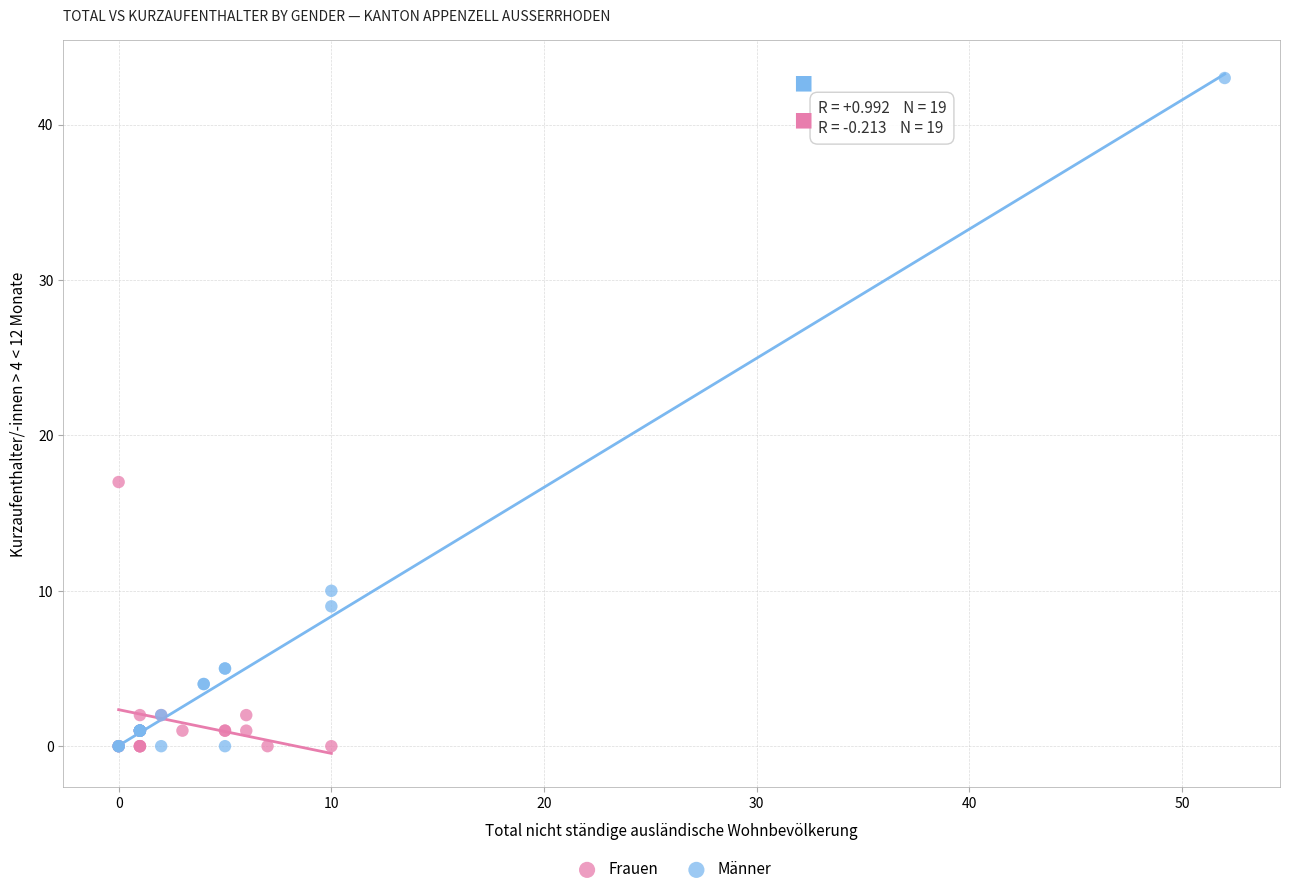

Which series contains the highest Y value?

Männer